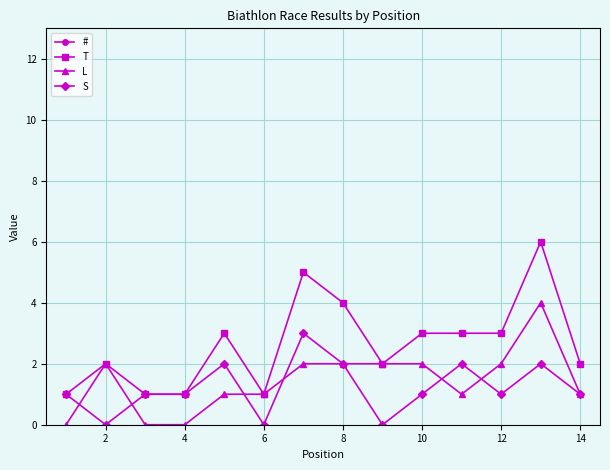

Count the L values in the range 1 to 2.

10